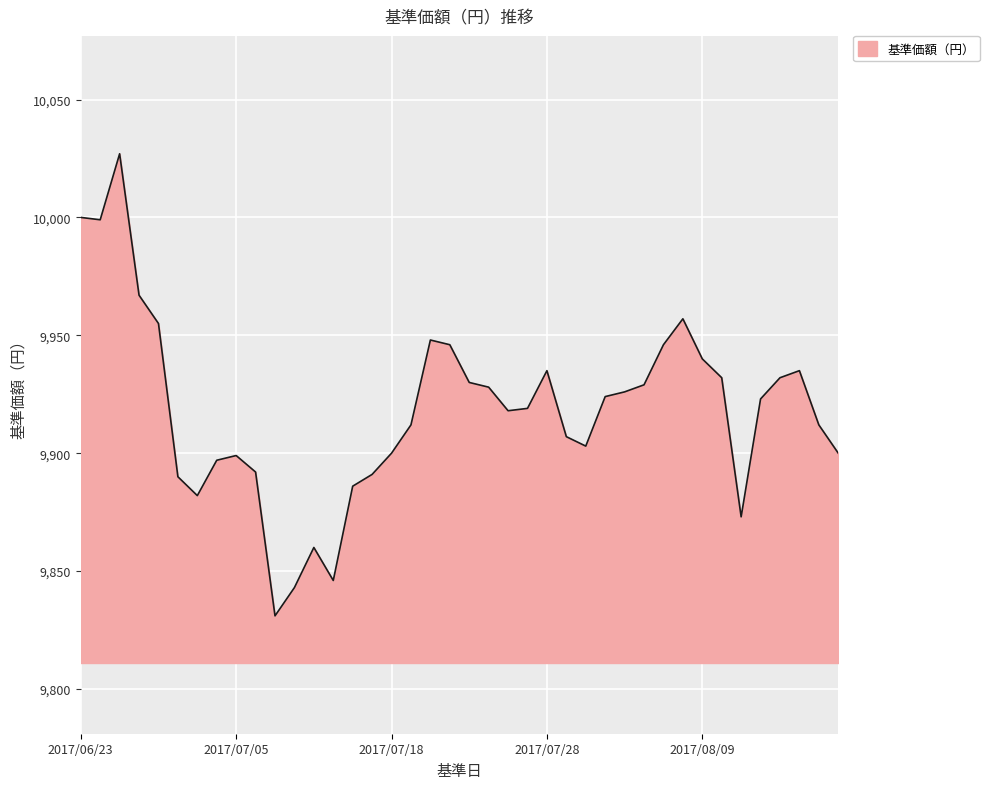

What is the greatest value displayed?

10027